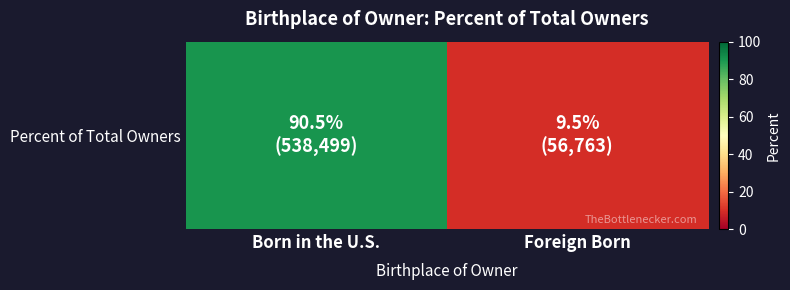

What is the change in value from Born in the U.S. to Foreign Born?

-81.0